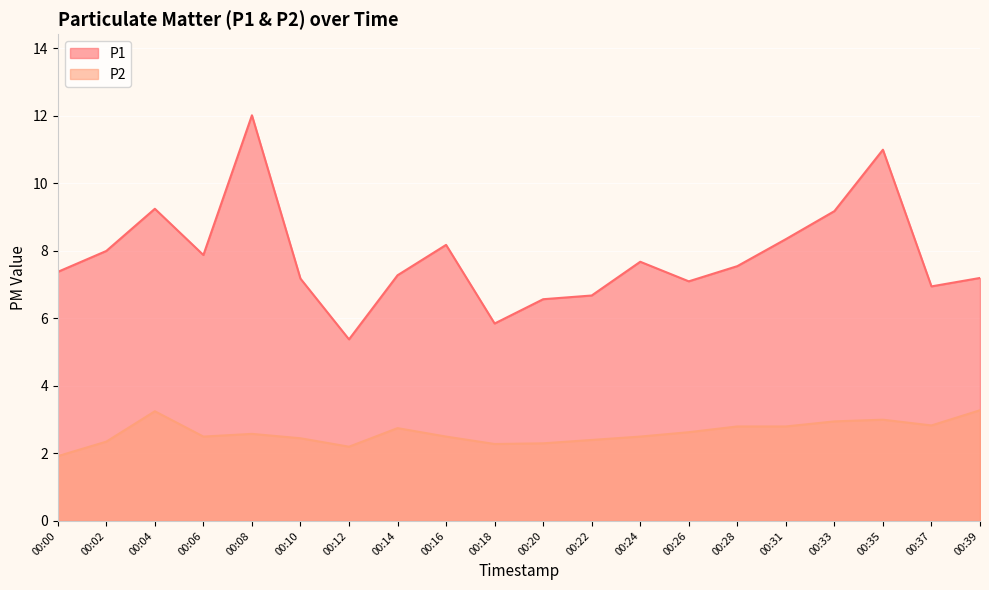

Where does the P2 series first go above 2?

00:02